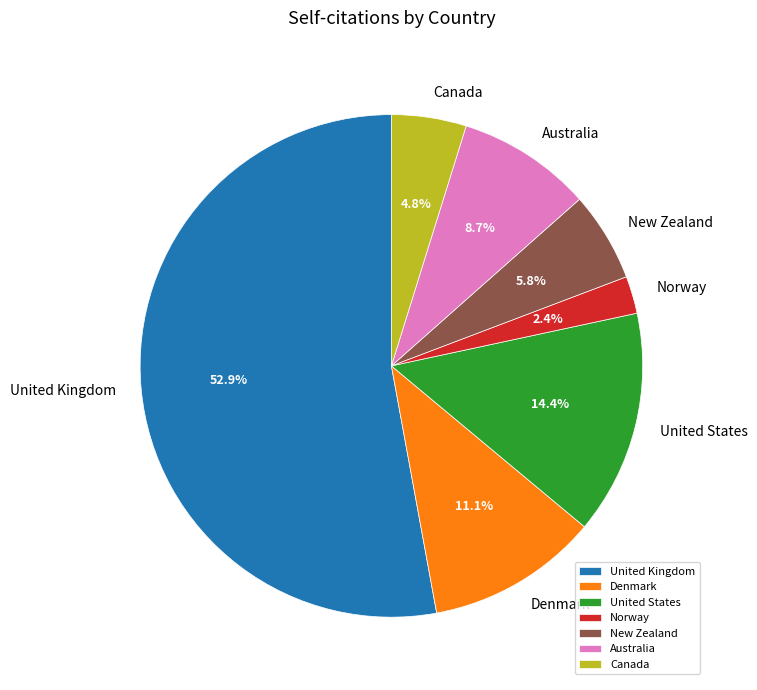

How much of the chart is everything except United States?

85.6%